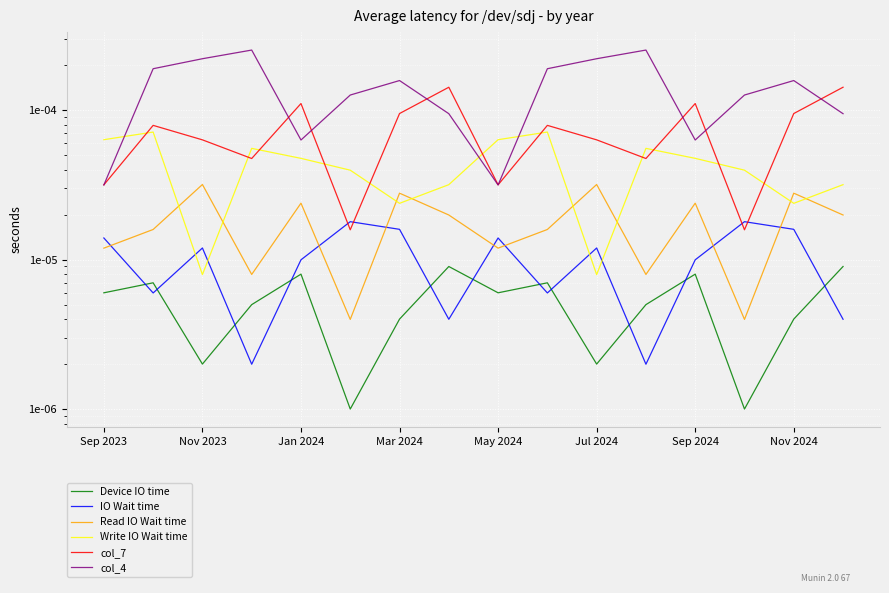

The col_4 series shows 0.0 at May 2024. True or false?

True